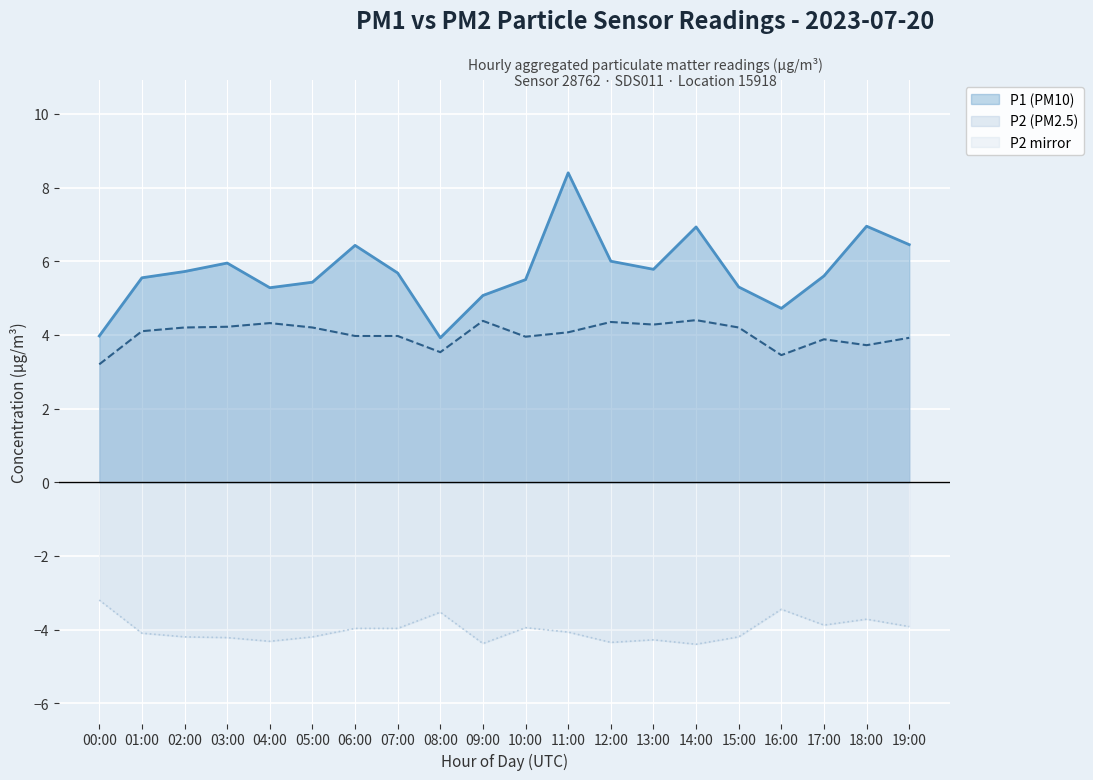

Where is the first local minimum for P1?

04:00